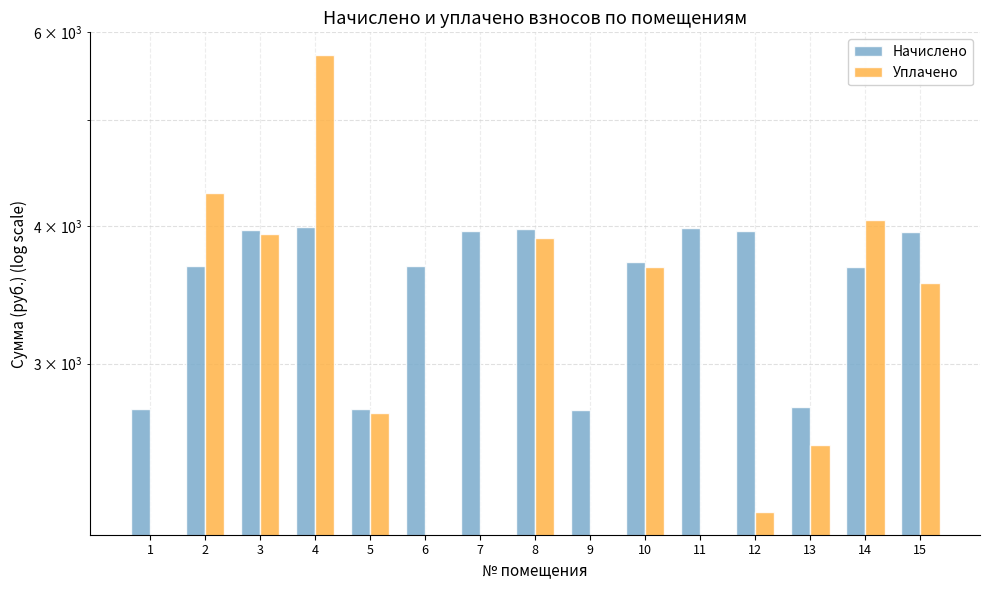

Where is Начислено nearest to the value 3356?

14